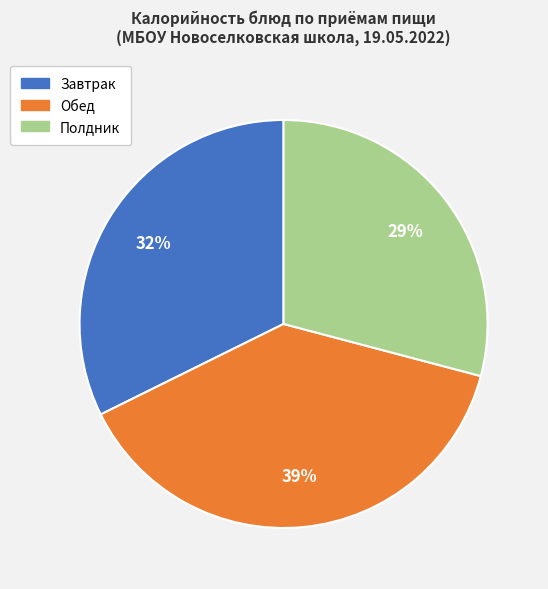

To the nearest percent, what is the average slice percentage?

33%